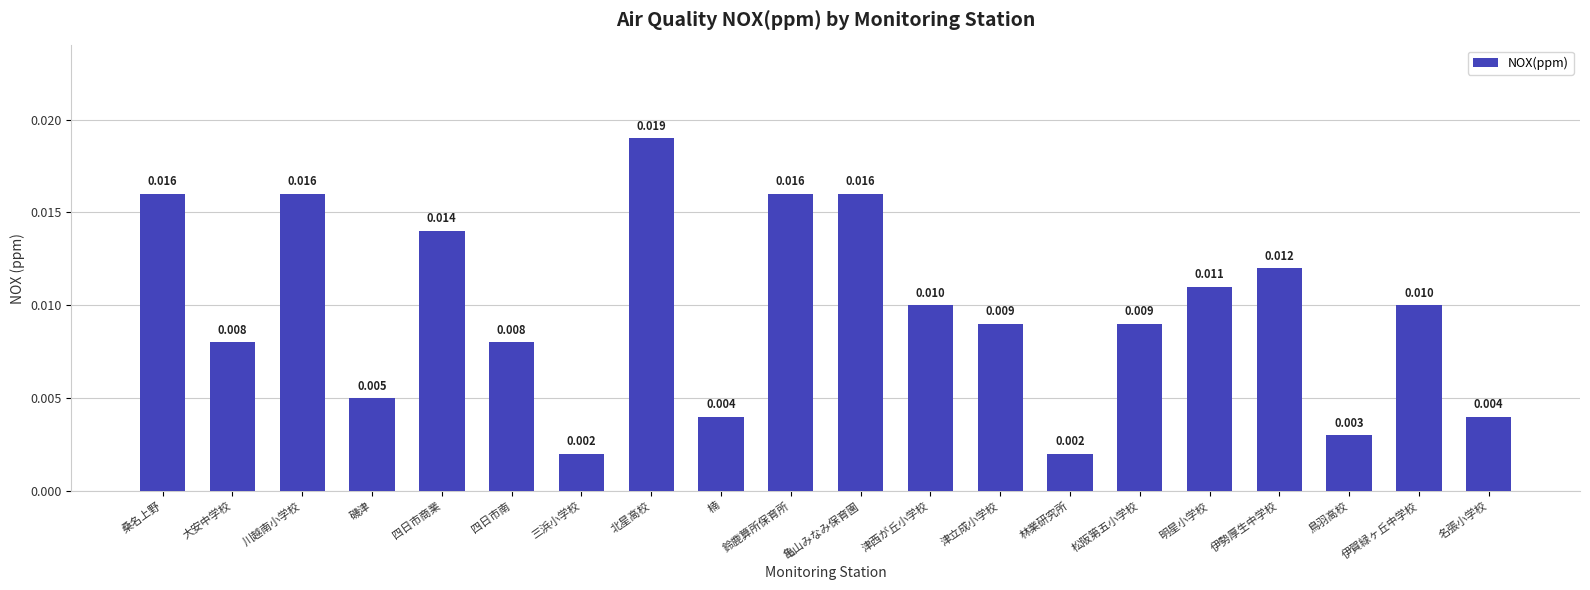

What is the label of the 16th bar from the left?

明星小学校